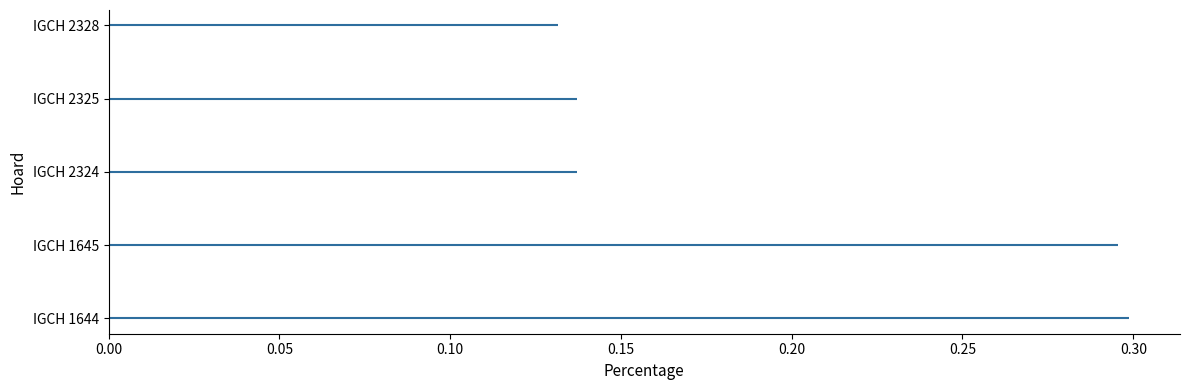

What is the average value?

0.2